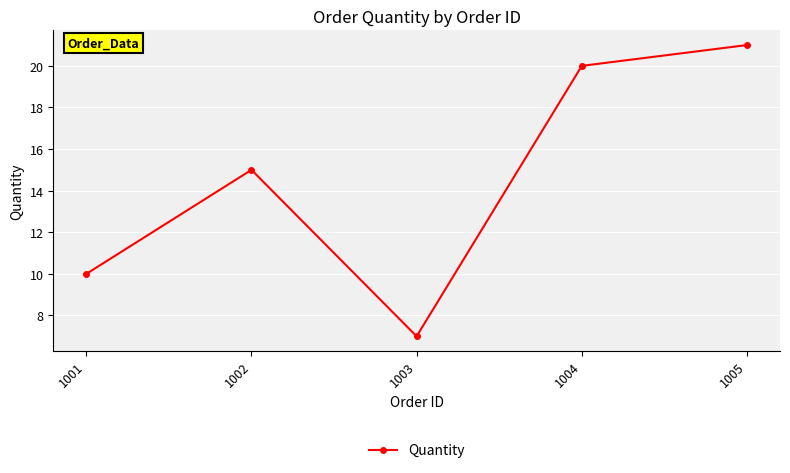

Where is the data nearest to the value 14?

1002